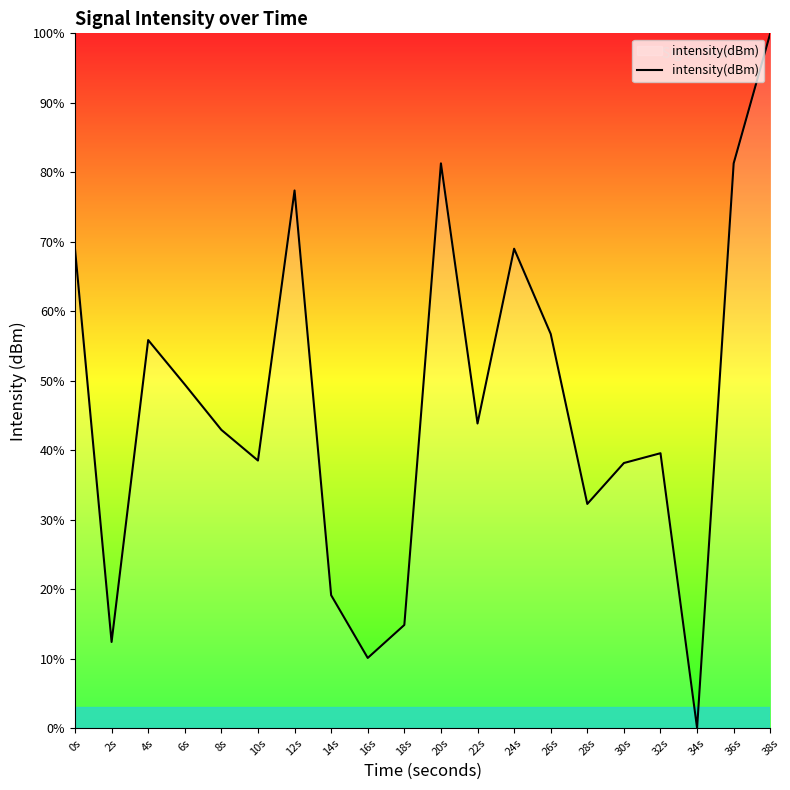

What is the difference between the values at 30s and 34s?

38.2